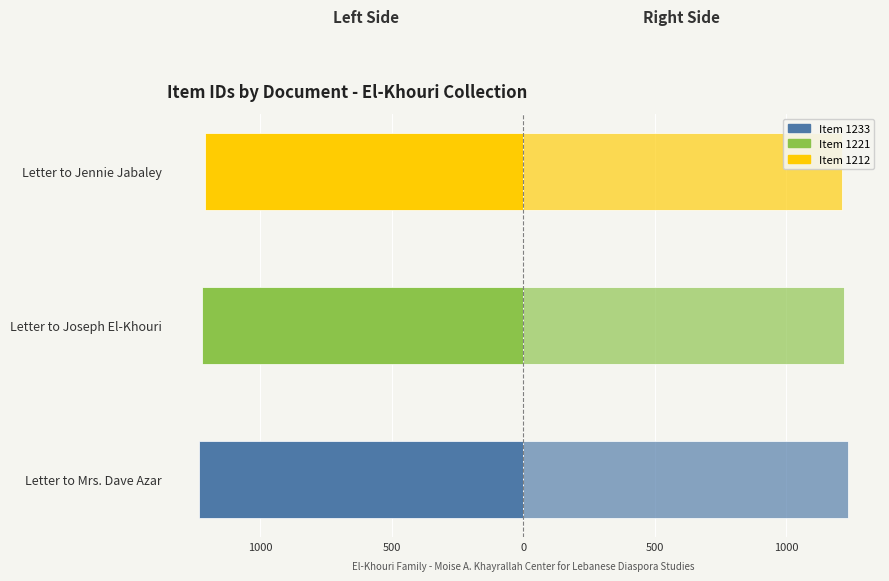

What is the value of the Item Id bar at the 1st from the left?

-1233